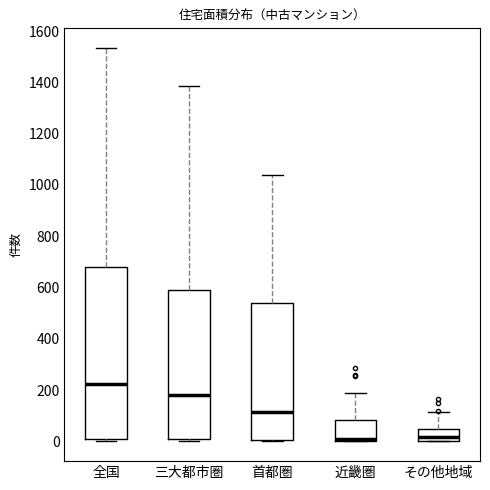

Reading left to right, read every box against the y-axis: the position of its median line, the range the box covers, and the ends of its whiskers. The values are not printed on the chart, so give them approximately, as read against the axis.

全国: median 220, box 20 to 680, whiskers 0 to 1540
三大都市圏: median 180, box 0 to 600, whiskers 0 (just below the box's lower edge) to 1380
首都圏: median 120, box 0 to 540, whiskers 0 (just below the box's lower edge) to 1040
近畿圏: median 20, box 0 to 80, whiskers 0 to 200
その他地域: median 20, box 0 to 40, whiskers 0 to 120